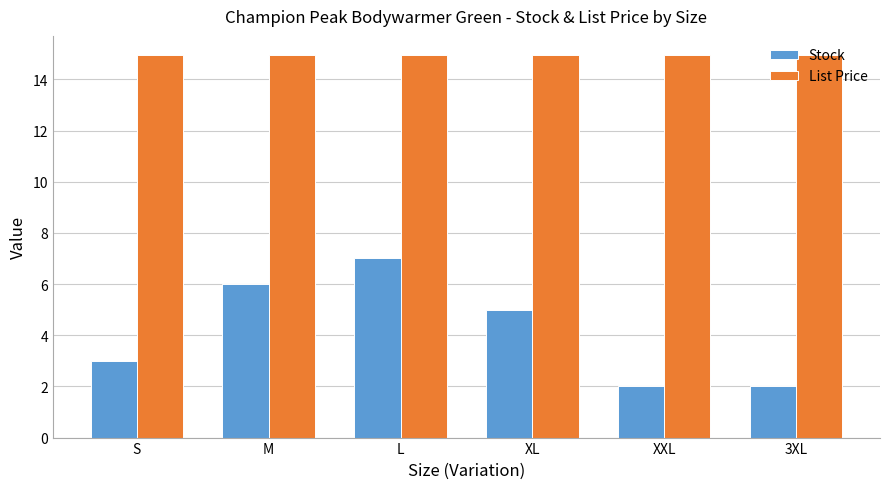

Which series has the largest range (max minus min)?

Stock